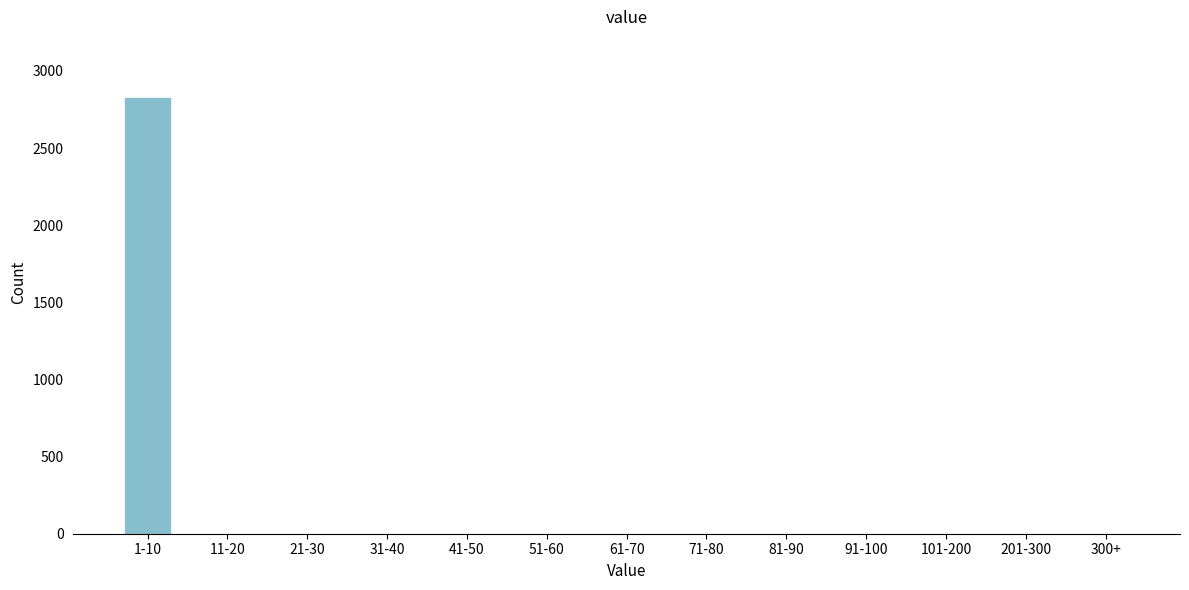

Reading right to left, extract all data points from this chart.

300+=0	201-300=0	101-200=0	91-100=0	81-90=0	71-80=0	61-70=0	51-60=0	41-50=0	31-40=0	21-30=0	11-20=0	1-10=2832